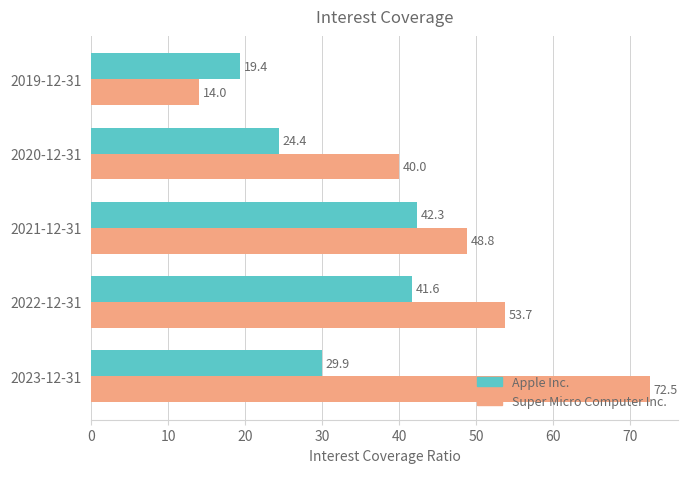

At how many categories does at least one series exceed 50?

2